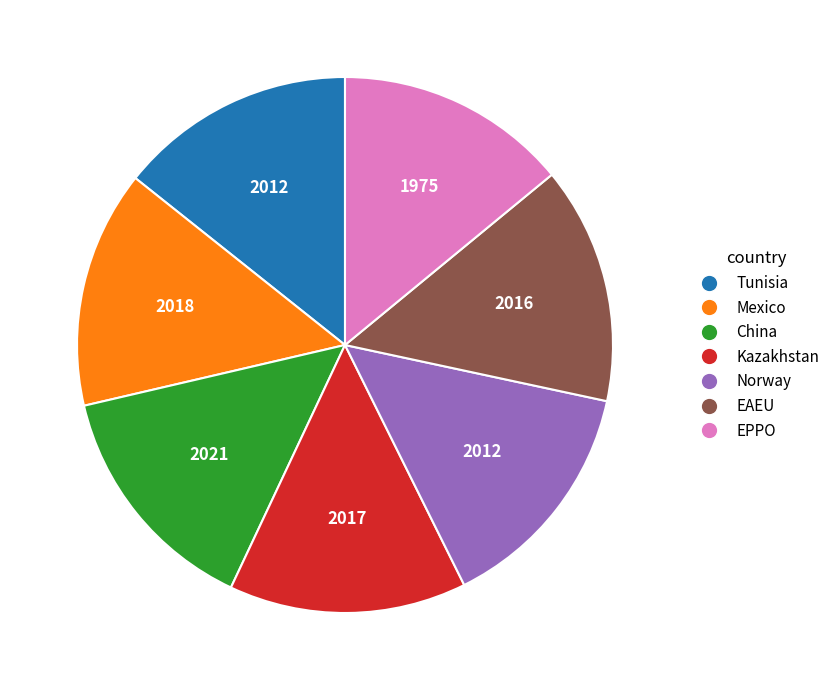

Is Mexico the majority of the pie?

No